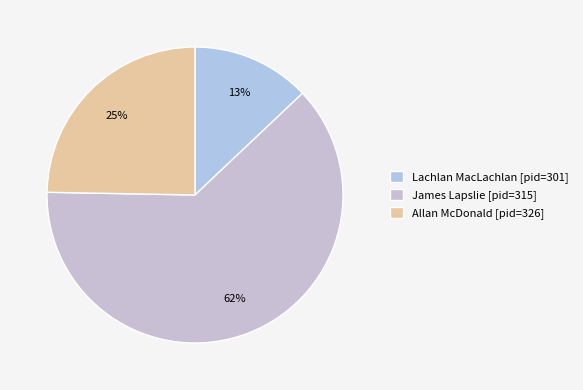

To the nearest percent, what is the difference between the largest and smallest slice percentages?

49%